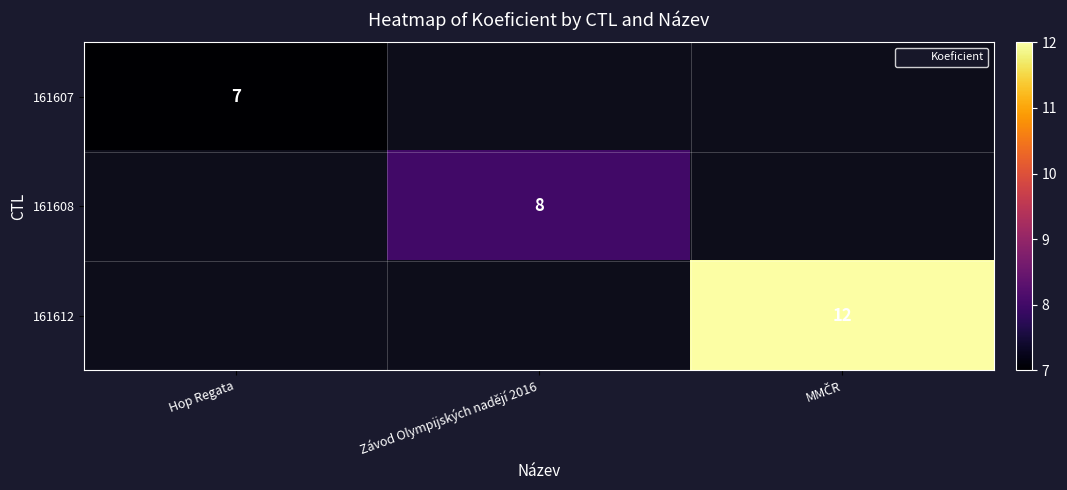

Which series has the widest spread of values?

161607